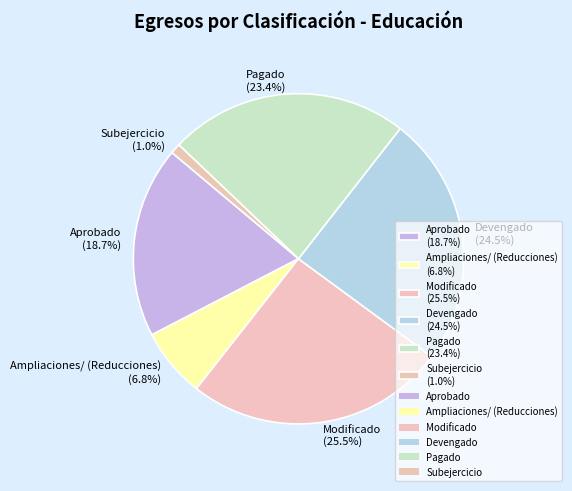

To the nearest percent, what percentage of the pie is Subejercicio?

1%